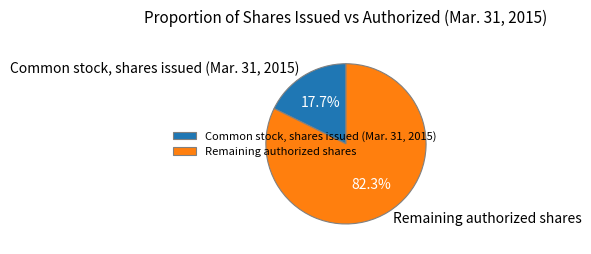

What is the smallest slice in the pie chart?

Common stock, shares issued (Mar. 31, 2015)